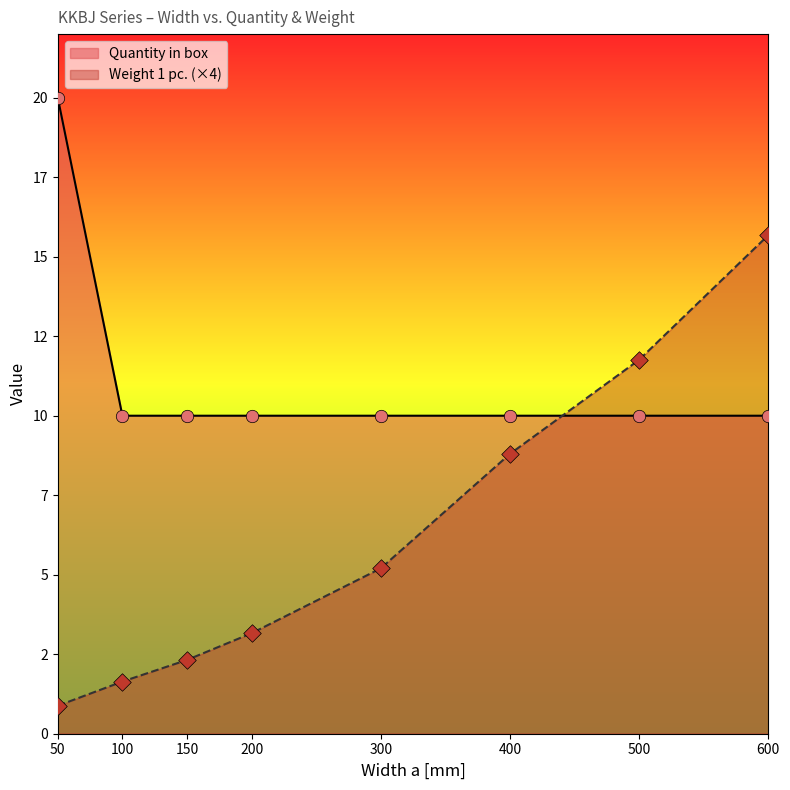

Which series has the largest Y range (max minus min)?

Weight 1 pc.